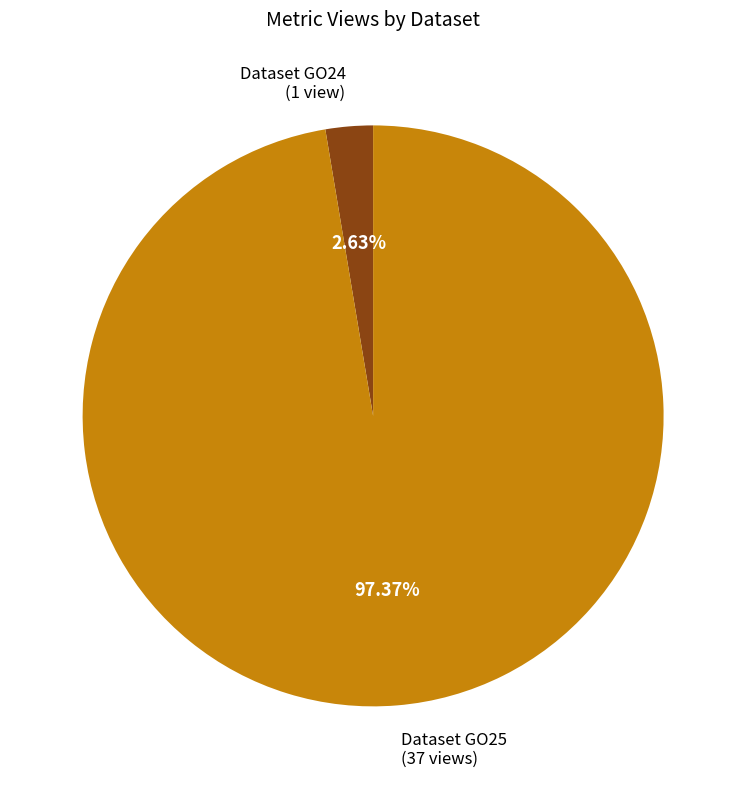

How many segments does this pie chart have?

2